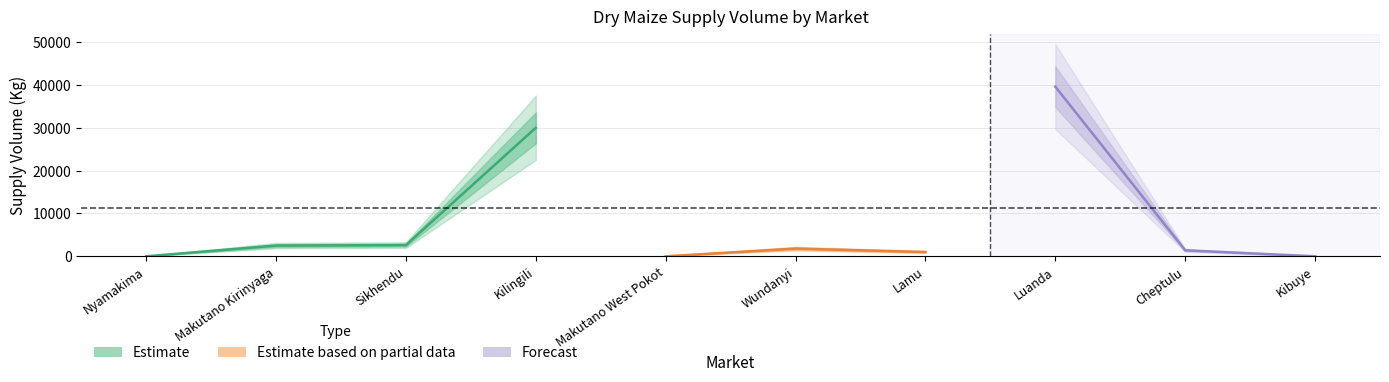

Reading left to right, list all the values displayed in this chart.

0	2500	2610	30000	0	1800	1000	39600	1400	0